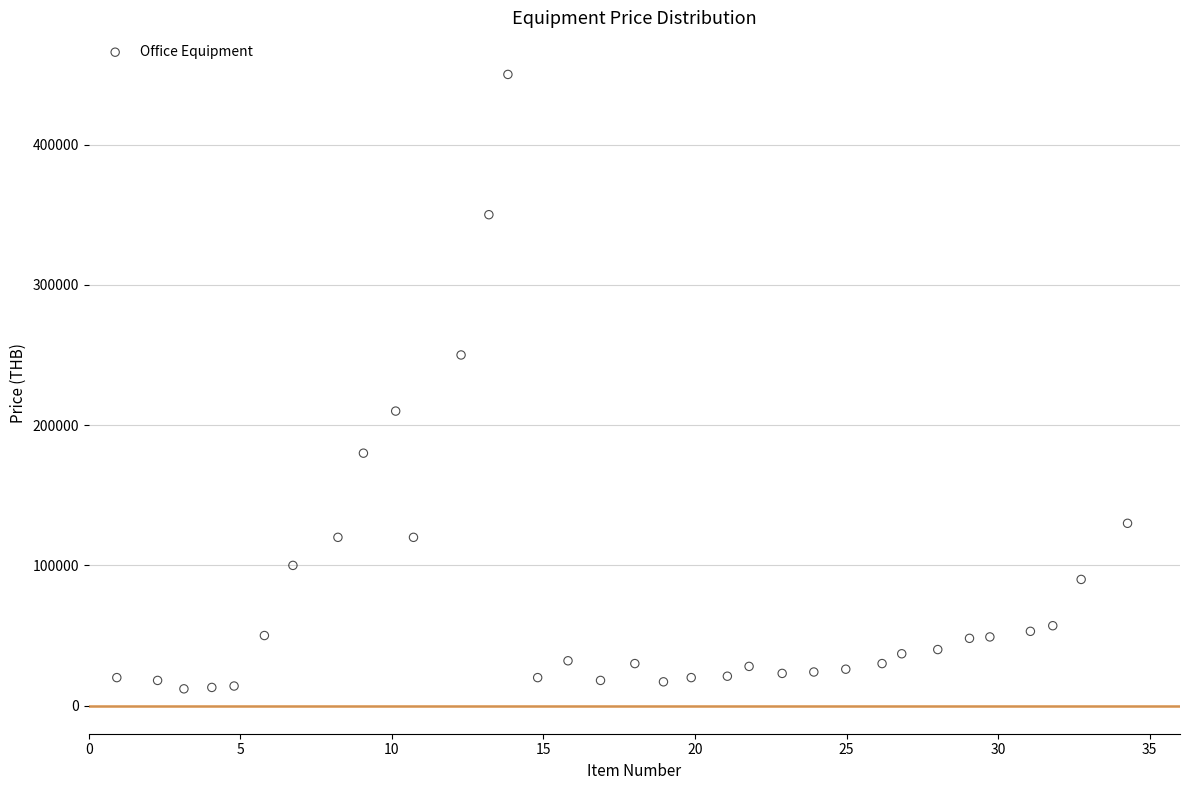

What is the range of Y values (max minus min)?

438000